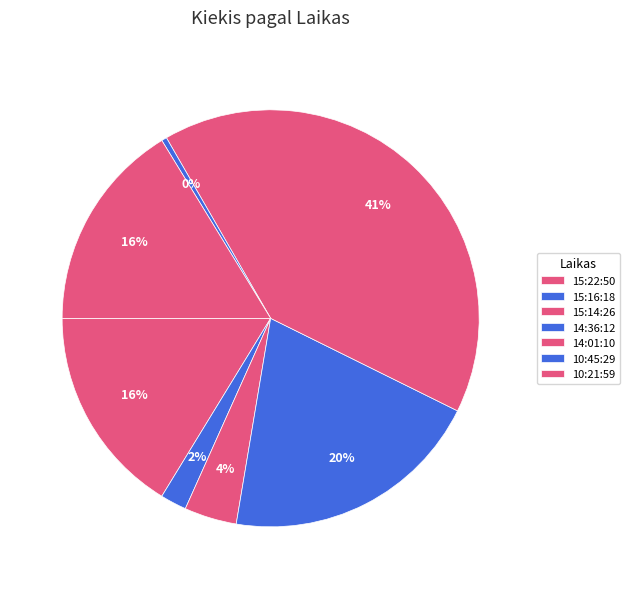

How many segments does this pie chart have?

7